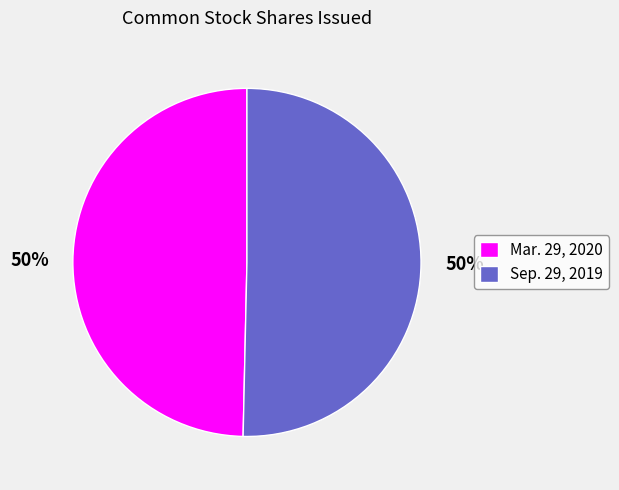

What is the ratio of the value at Mar. 29, 2020 to the value at Sep. 29, 2019?

1.0